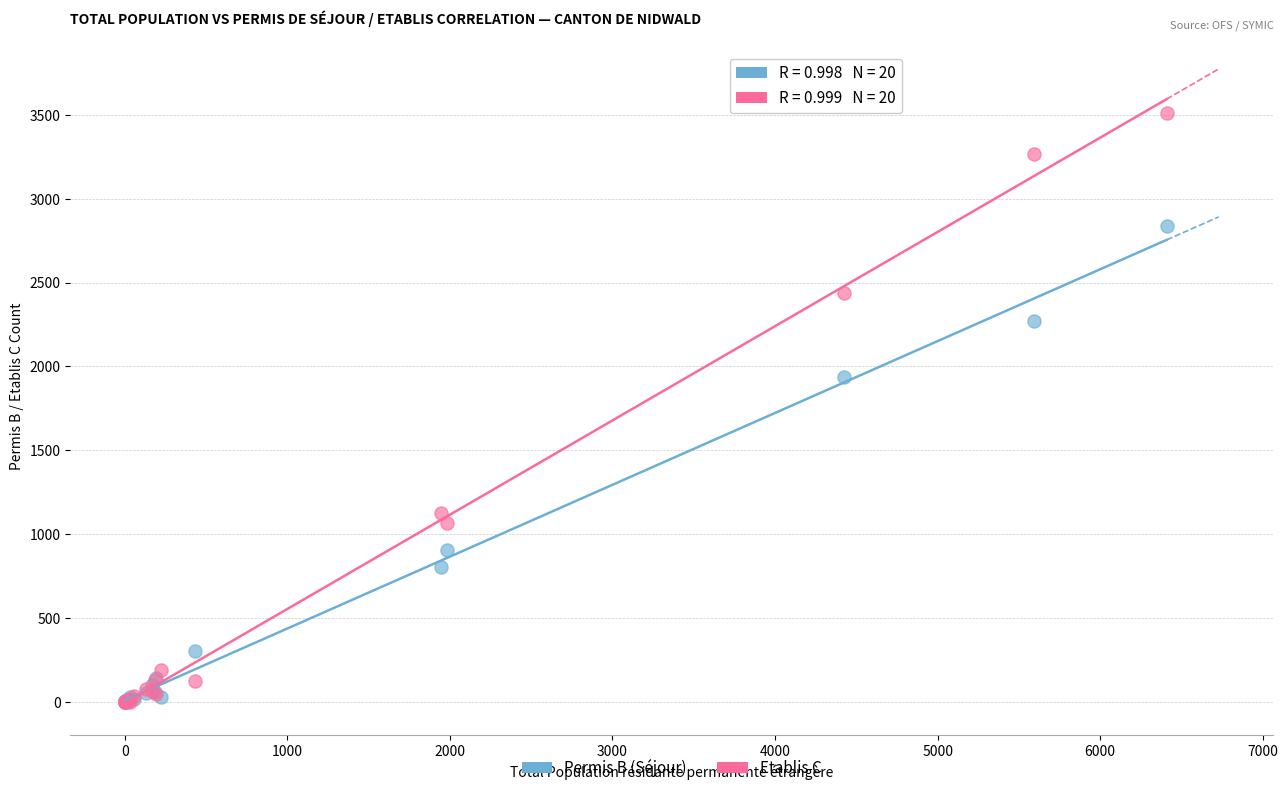

In the Permis B (Séjour) series, what Y value is closest to 1420?

1936